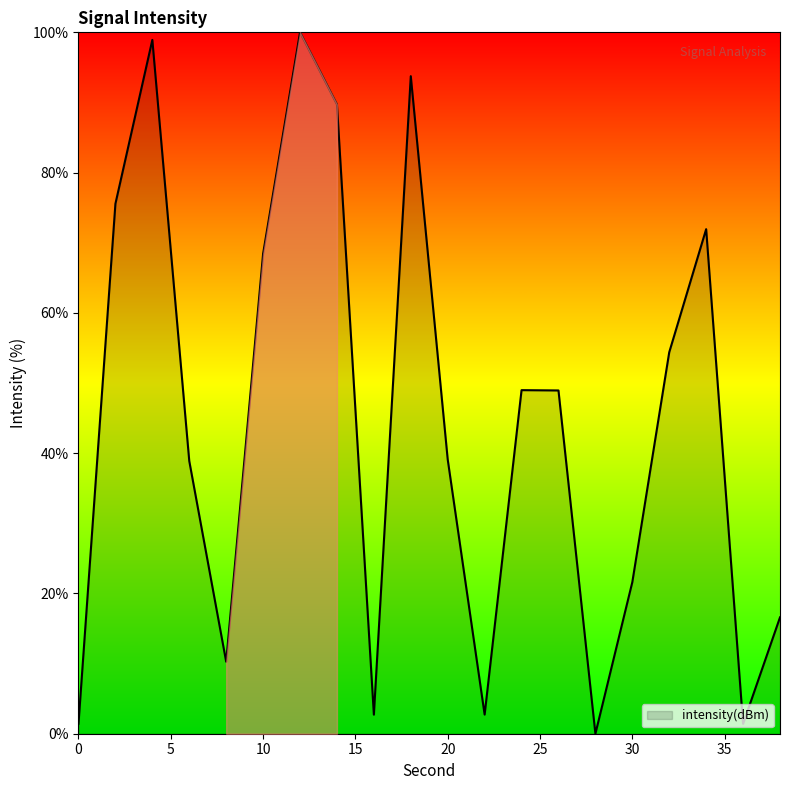

What is the maximum value shown in the chart?

100.0